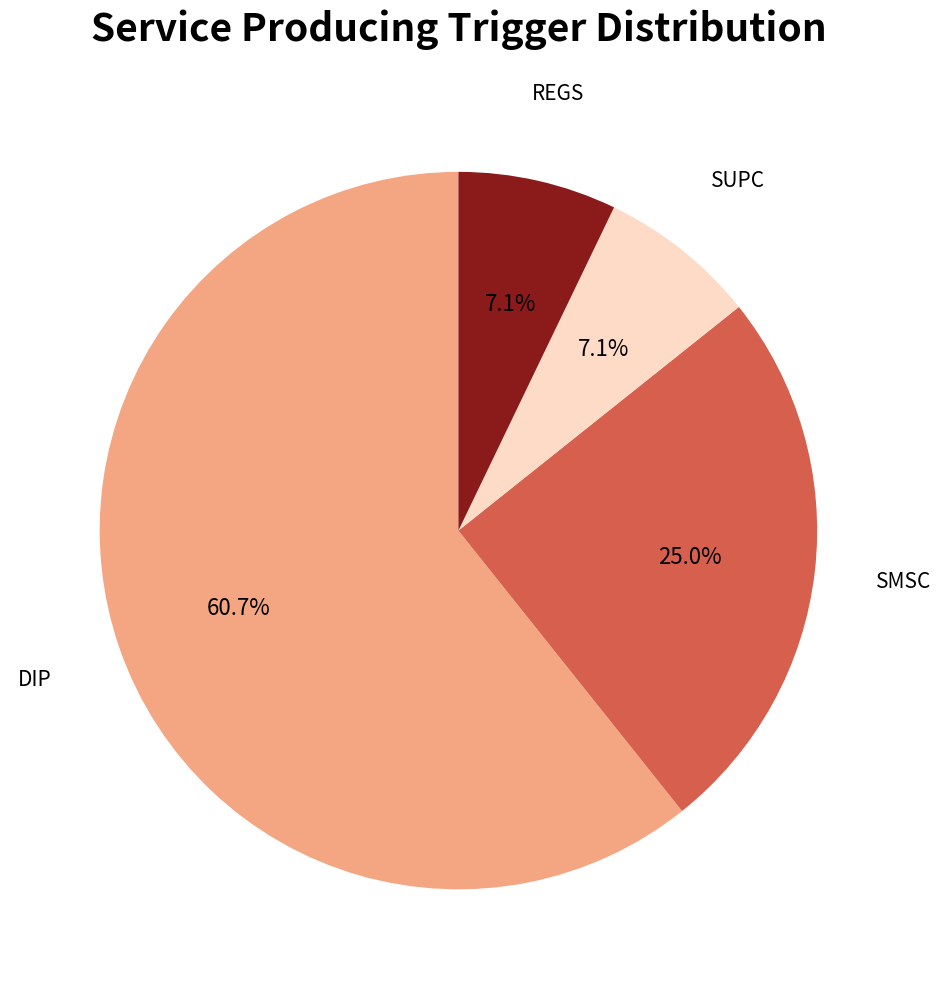

Which has a higher value, REGS or DIP?

DIP